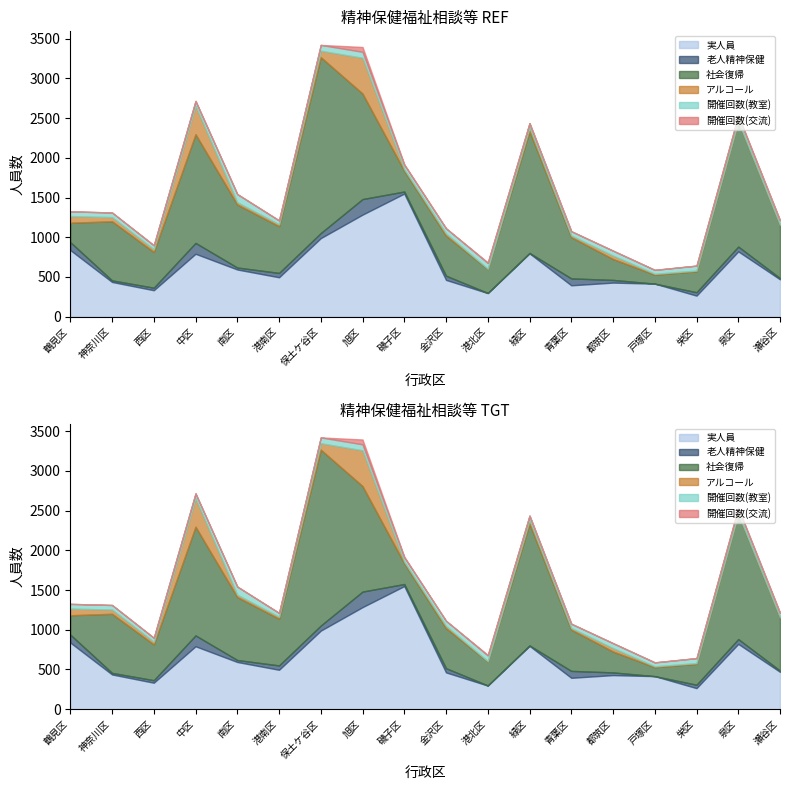

At which label does 老人精神保健 first exceed 43?

鶴見区